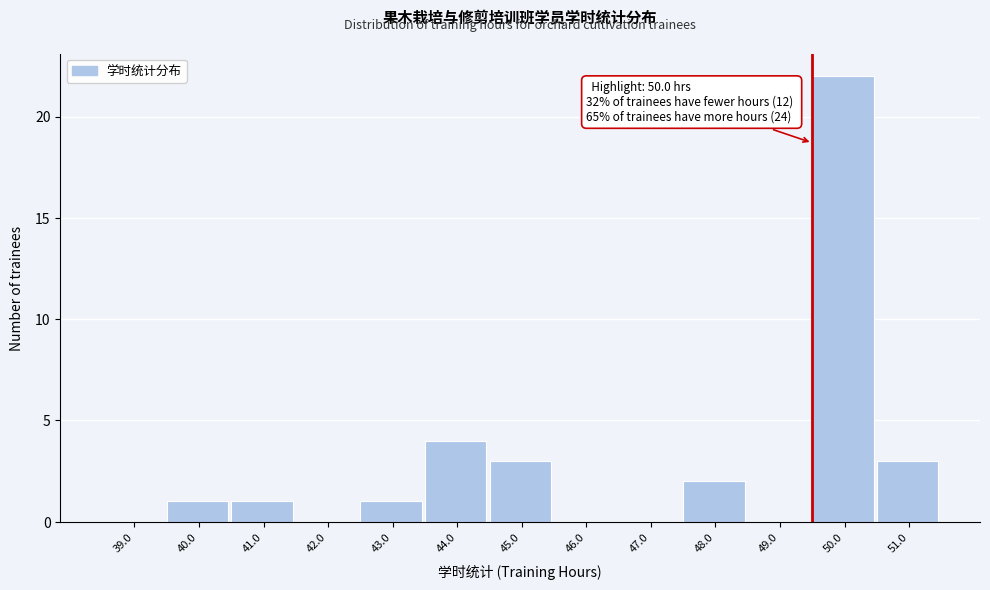

Reading left to right, list all the values displayed in this chart.

39.0=0	40.0=1	41.0=1	42.0=0	43.0=1	44.0=4	45.0=3	46.0=0	47.0=0	48.0=2	49.0=0	50.0=22	51.0=3